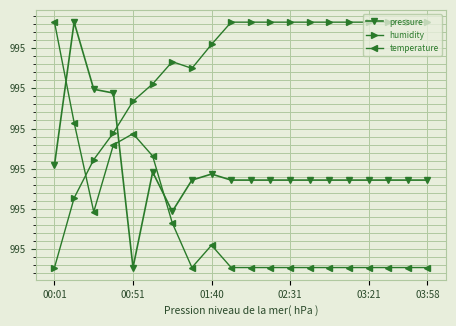

At which category does humidity reach its first local peak?

6